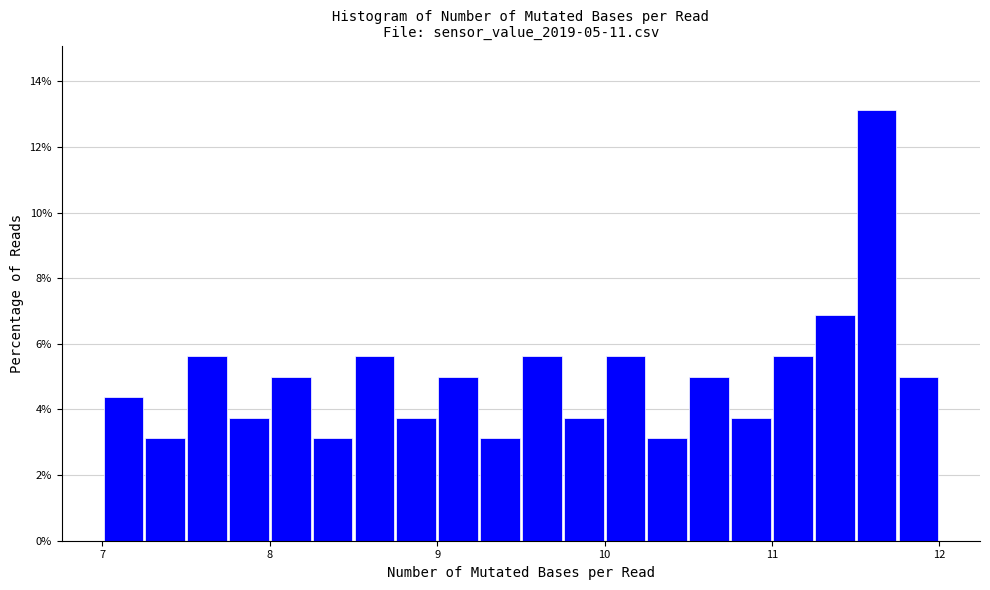

Read against the x-axis, roughly where is the centre of the tallest bar?

11.6